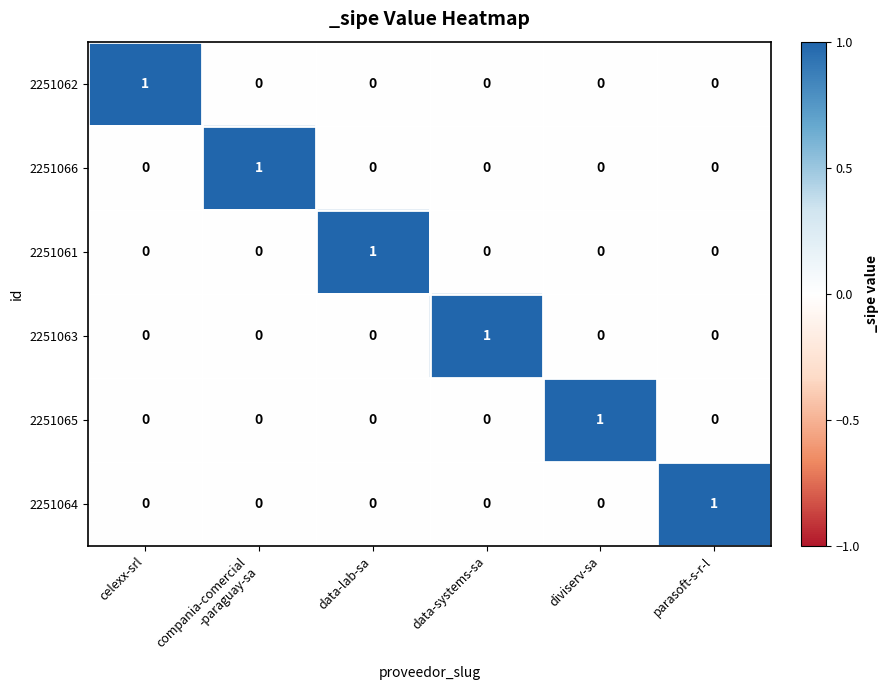

At how many categories does at least one series exceed 0?

6